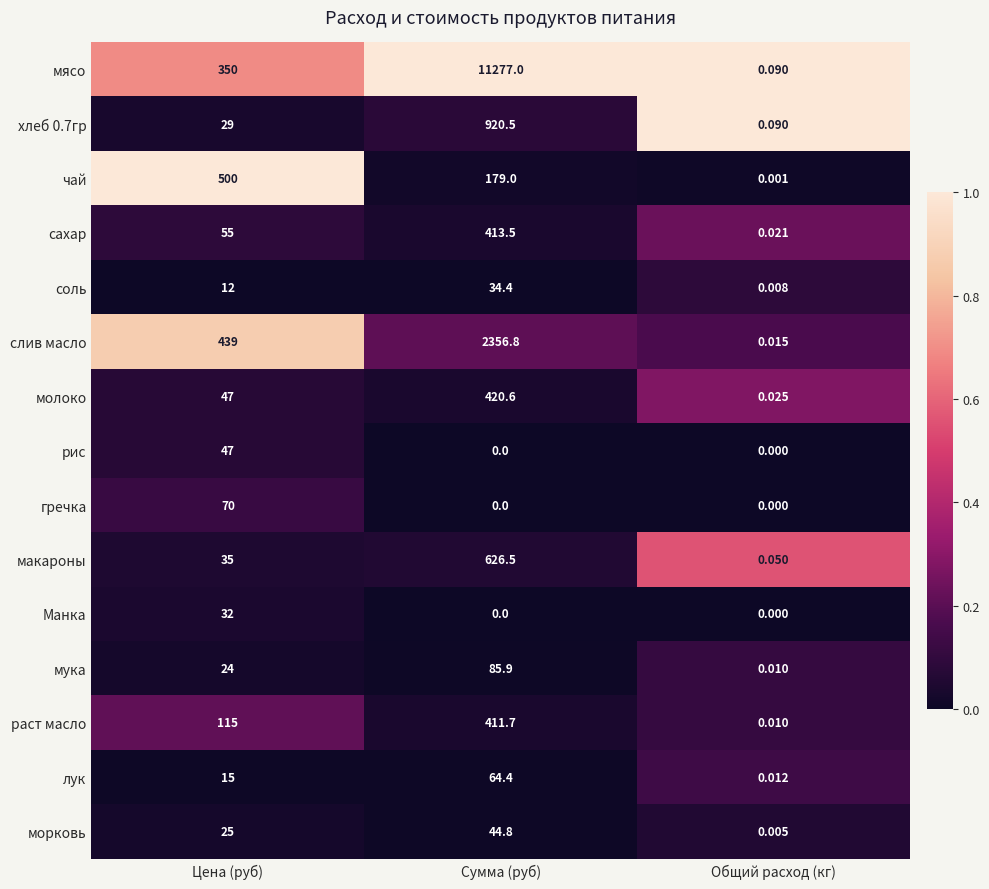

Count the number of categories in the chart.

3